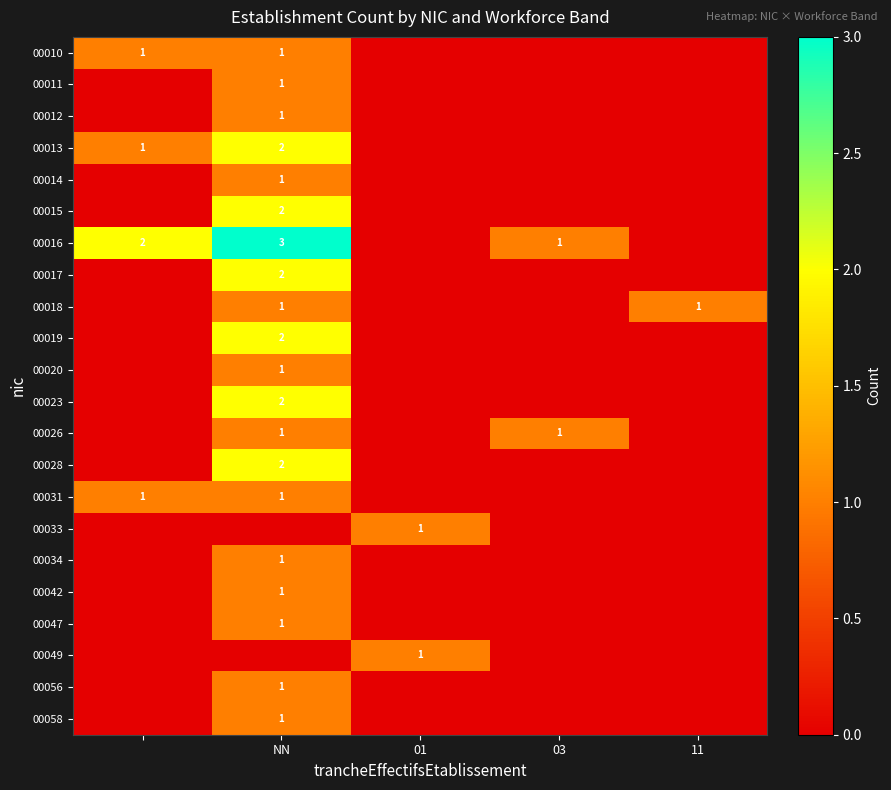

Which label corresponds to the smallest value in the chart?

01